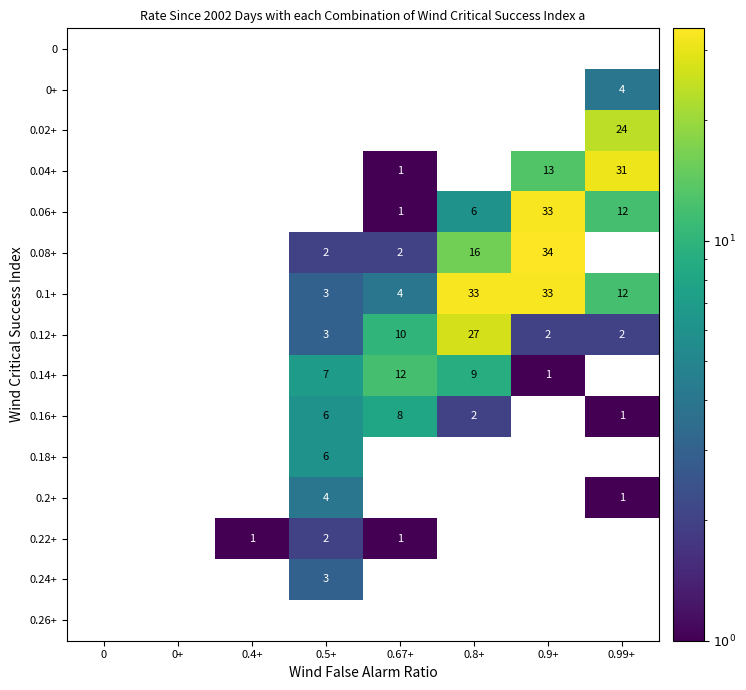

The 0.1+ series shows 5.2 at 0.5+. True or false?

False